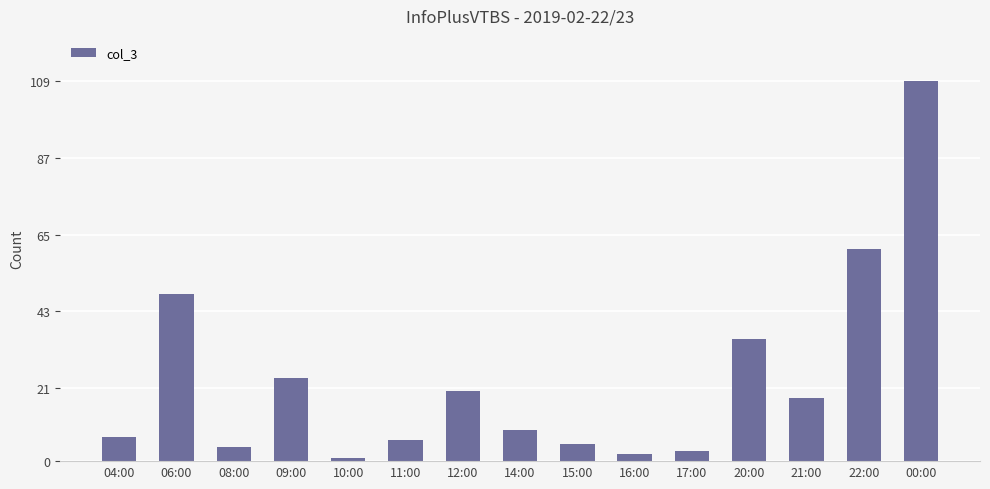

Where does the data first go above 9?

06:00